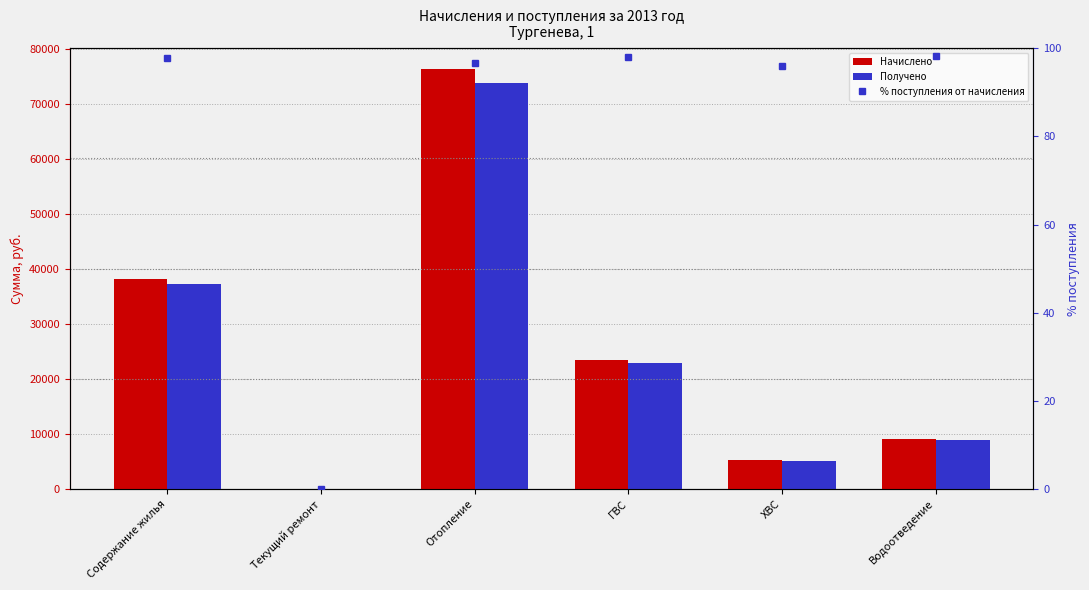

Rank the categories by % поступления от начисления value from lowest to highest.

Текущий ремонт, ХВС, Отопление, Содержание жилья, ГВС, Водоотведение